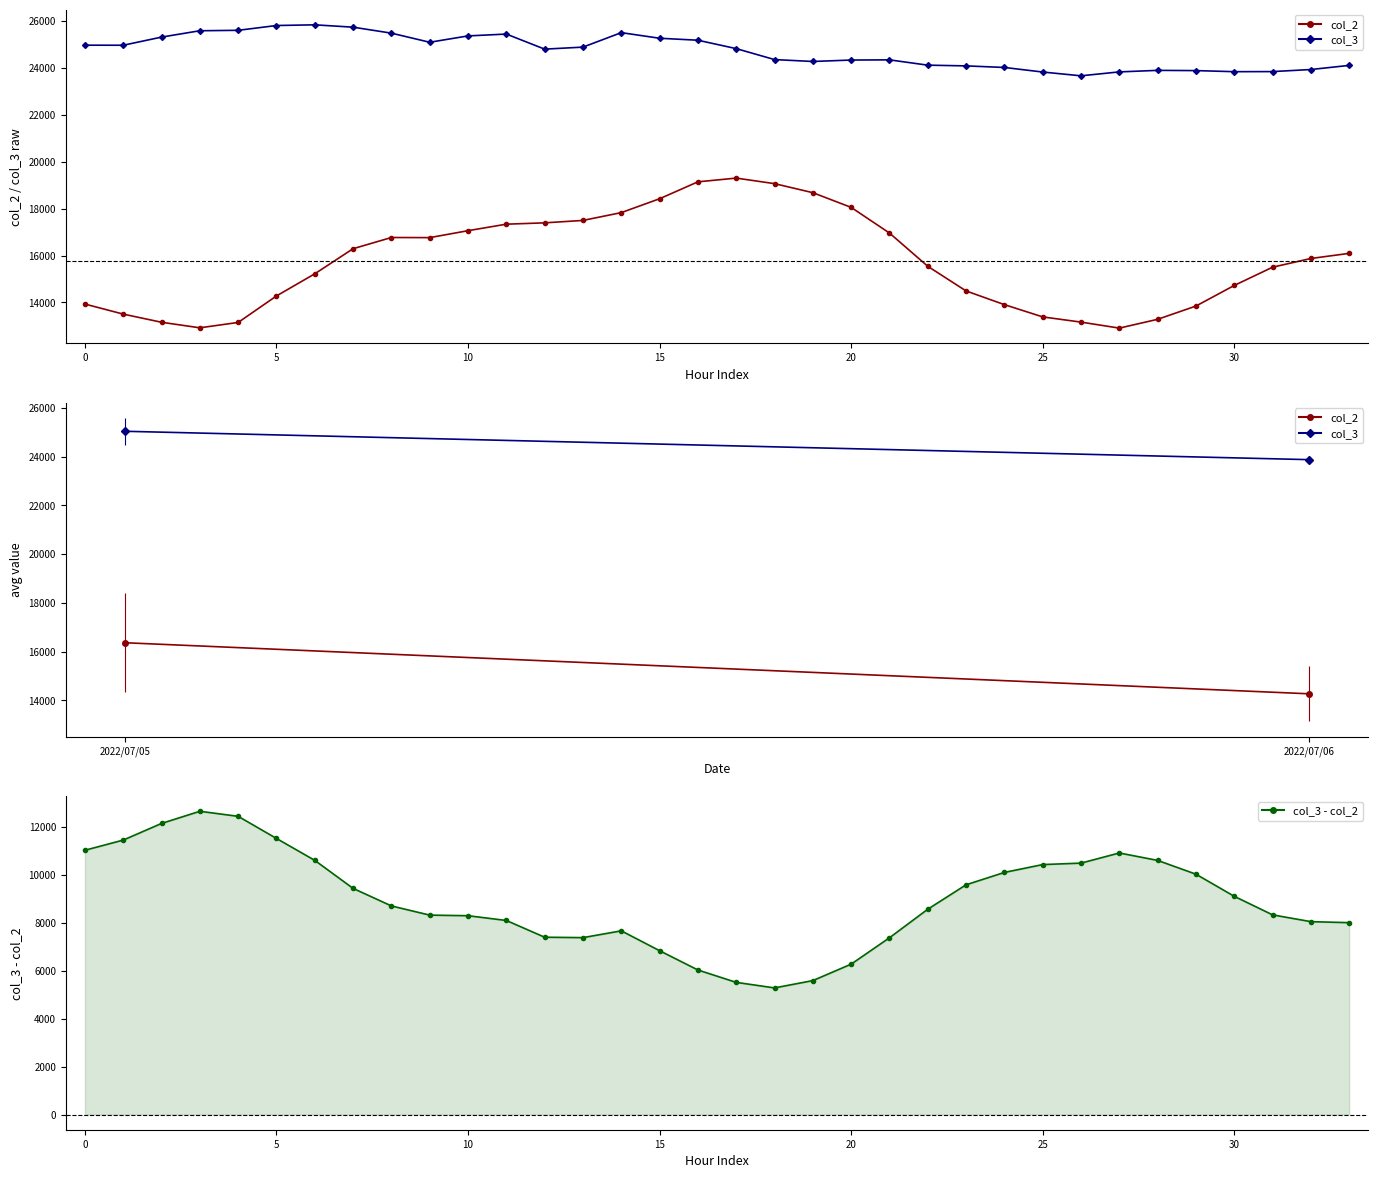

At which label is col_2 closest to 16102?

33